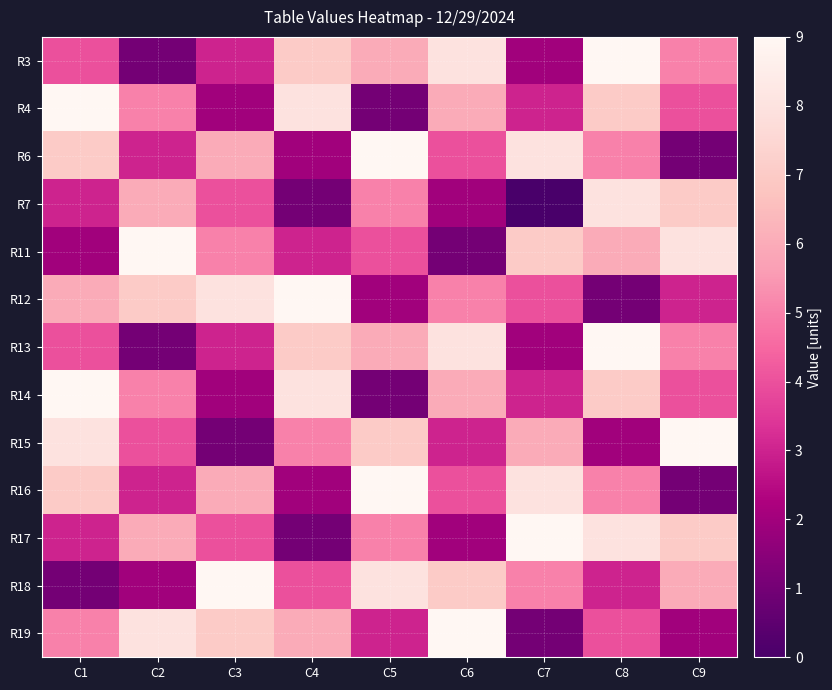

Reading left to right, extract all data points from this chart.

R3: C1=4	C2=1	C3=3	C4=7	C5=6	C6=8	C7=2	C8=9	C9=5
R4: C1=9	C2=5	C3=2	C4=8	C5=1	C6=6	C7=3	C8=7	C9=4
R6: C1=7	C2=3	C3=6	C4=2	C5=9	C6=4	C7=8	C8=5	C9=1
R7: C1=3	C2=6	C3=4	C4=1	C5=5	C6=2	C7=0	C8=8	C9=7
R11: C1=2	C2=9	C3=5	C4=3	C5=4	C6=1	C7=7	C8=6	C9=8
R12: C1=6	C2=7	C3=8	C4=9	C5=2	C6=5	C7=4	C8=1	C9=3
R13: C1=4	C2=1	C3=3	C4=7	C5=6	C6=8	C7=2	C8=9	C9=5
R14: C1=9	C2=5	C3=2	C4=8	C5=1	C6=6	C7=3	C8=7	C9=4
R15: C1=8	C2=4	C3=1	C4=5	C5=7	C6=3	C7=6	C8=2	C9=9
R16: C1=7	C2=3	C3=6	C4=2	C5=9	C6=4	C7=8	C8=5	C9=1
R17: C1=3	C2=6	C3=4	C4=1	C5=5	C6=2	C7=9	C8=8	C9=7
R18: C1=1	C2=2	C3=9	C4=4	C5=8	C6=7	C7=5	C8=3	C9=6
R19: C1=5	C2=8	C3=7	C4=6	C5=3	C6=9	C7=1	C8=4	C9=2